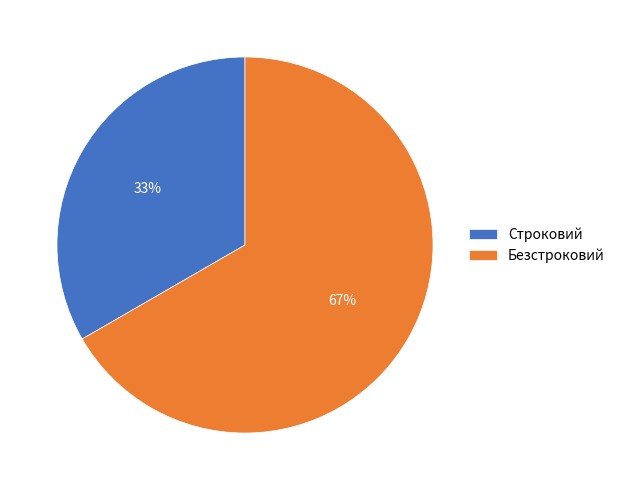

To the nearest percent, what is the combined percentage of Строковий and Безстроковий?

100%